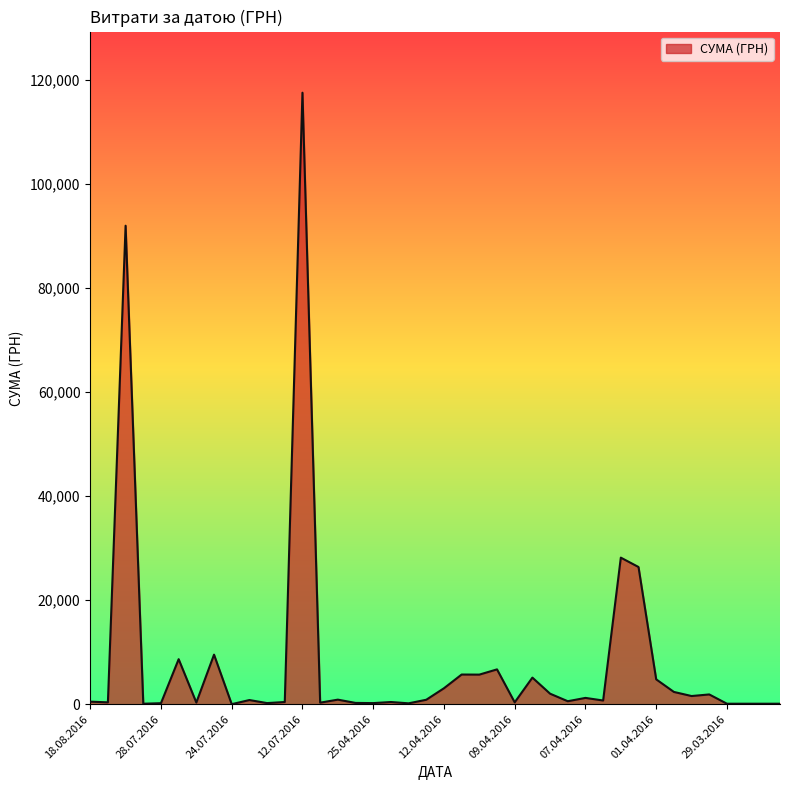

What is the greatest value displayed?

117568.8